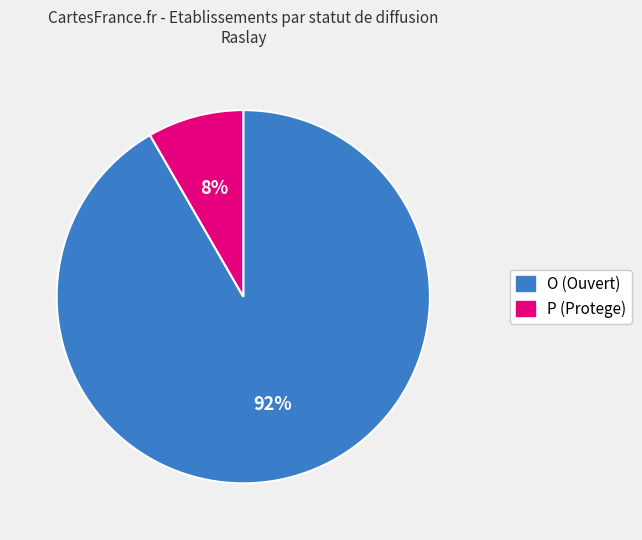

What percentage is the P slice, to the nearest percent?

8%